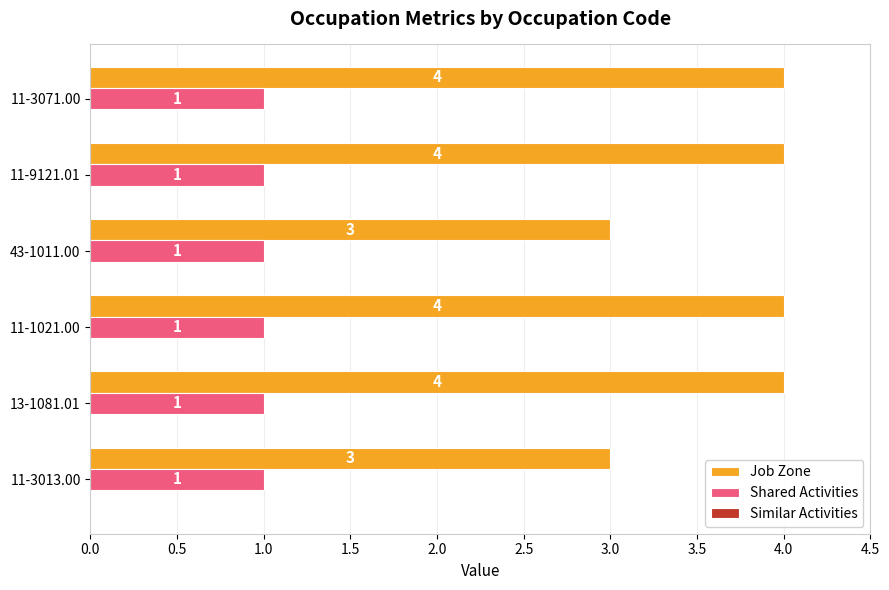

Which series has the largest total across all categories?

Job Zone